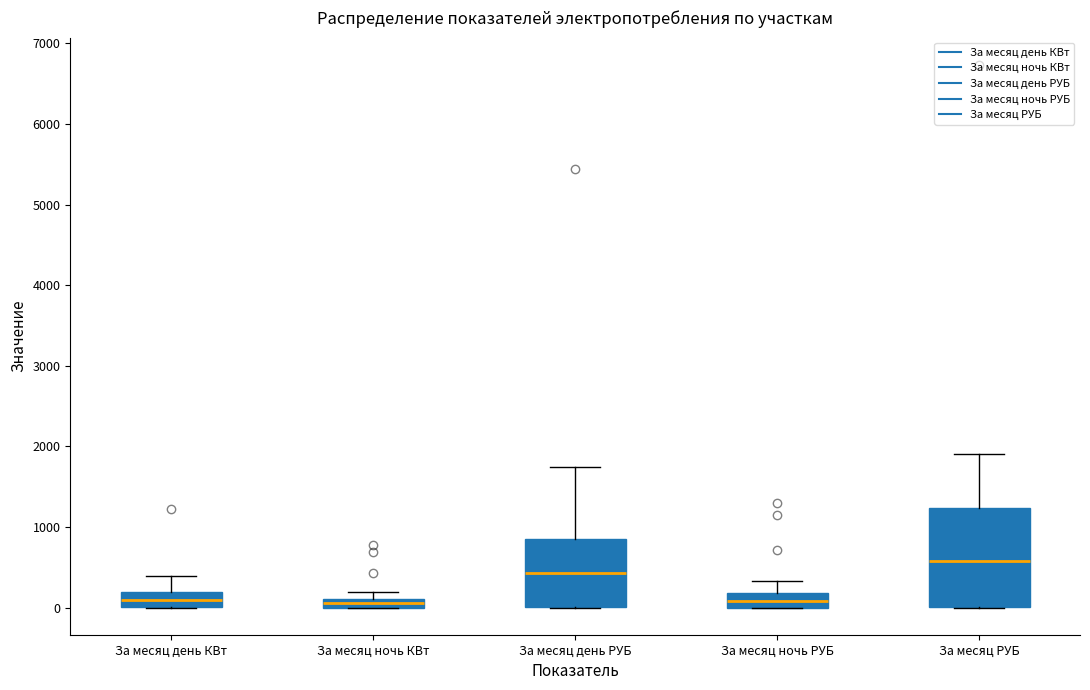

Which box is the tallest, from its lower edge to its upper edge?

За месяц РУБ